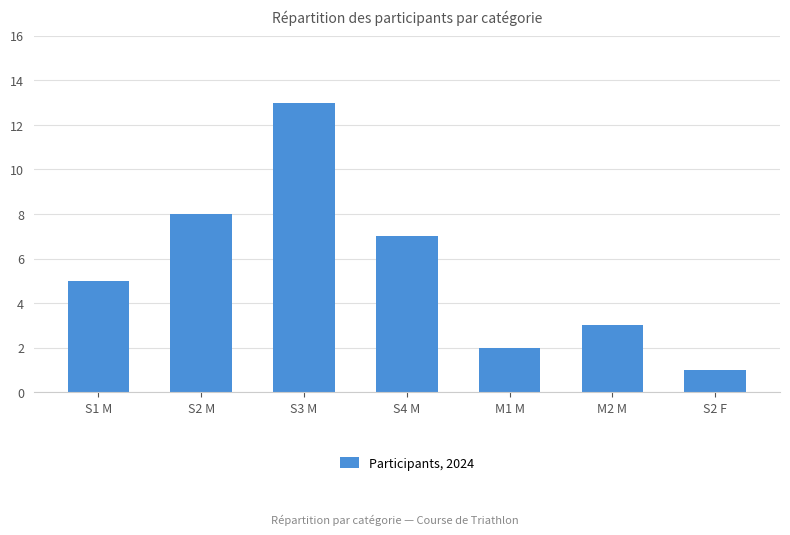

Reading right to left, extract all data points from this chart.

S2 F=1	M2 M=3	M1 M=2	S4 M=7	S3 M=13	S2 M=8	S1 M=5